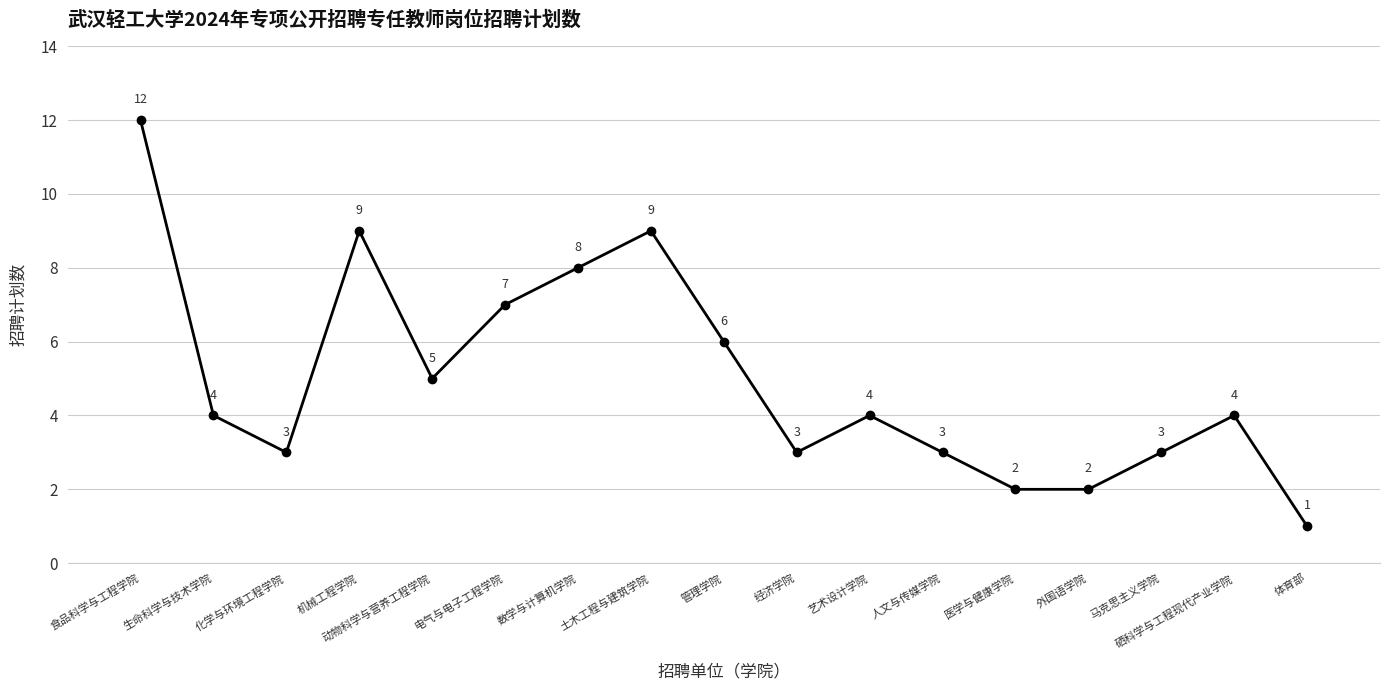

What is the sum of all values?

85